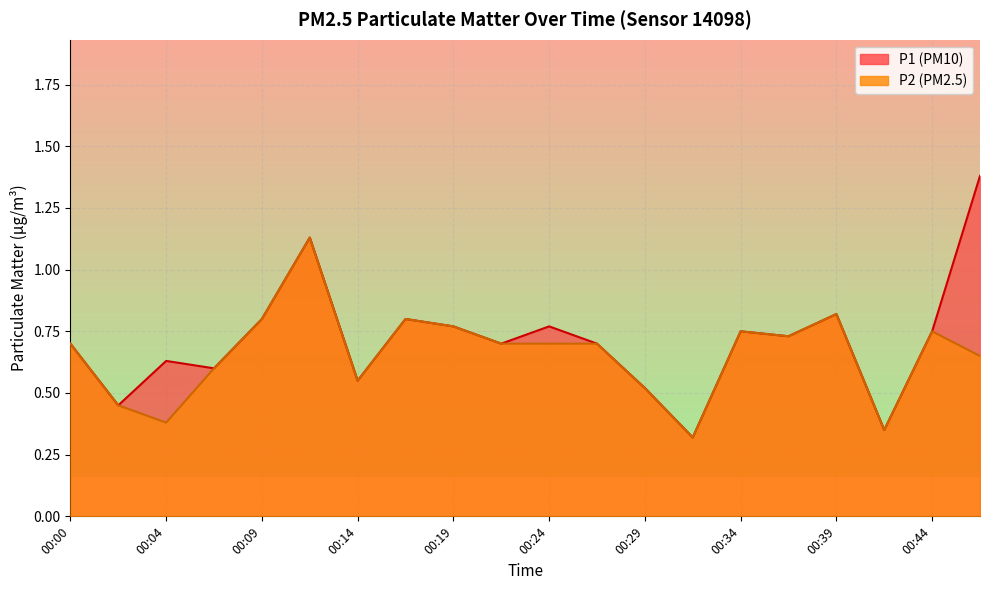

Reading left to right, list all the values displayed in this chart.

P1: 00:00=0.7	00:02=0.5	00:04=0.6	00:07=0.6	00:09=0.8	00:12=1.1	00:14=0.6	00:17=0.8	00:19=0.8	00:21=0.7	00:24=0.8	00:26=0.7	00:29=0.5	00:31=0.3	00:34=0.8	00:36=0.7	00:39=0.8	00:41=0.3	00:44=0.8	00:46=1.4
P2: 00:00=0.7	00:02=0.5	00:04=0.4	00:07=0.6	00:09=0.8	00:12=1.1	00:14=0.6	00:17=0.8	00:19=0.8	00:21=0.7	00:24=0.7	00:26=0.7	00:29=0.5	00:31=0.3	00:34=0.8	00:36=0.7	00:39=0.8	00:41=0.3	00:44=0.8	00:46=0.7